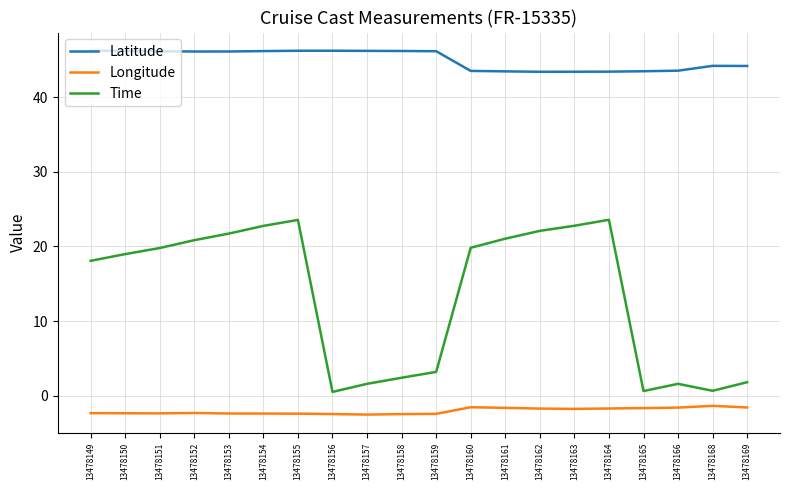

True or false: Longitude has a value of -2.4 at 13478153.

True